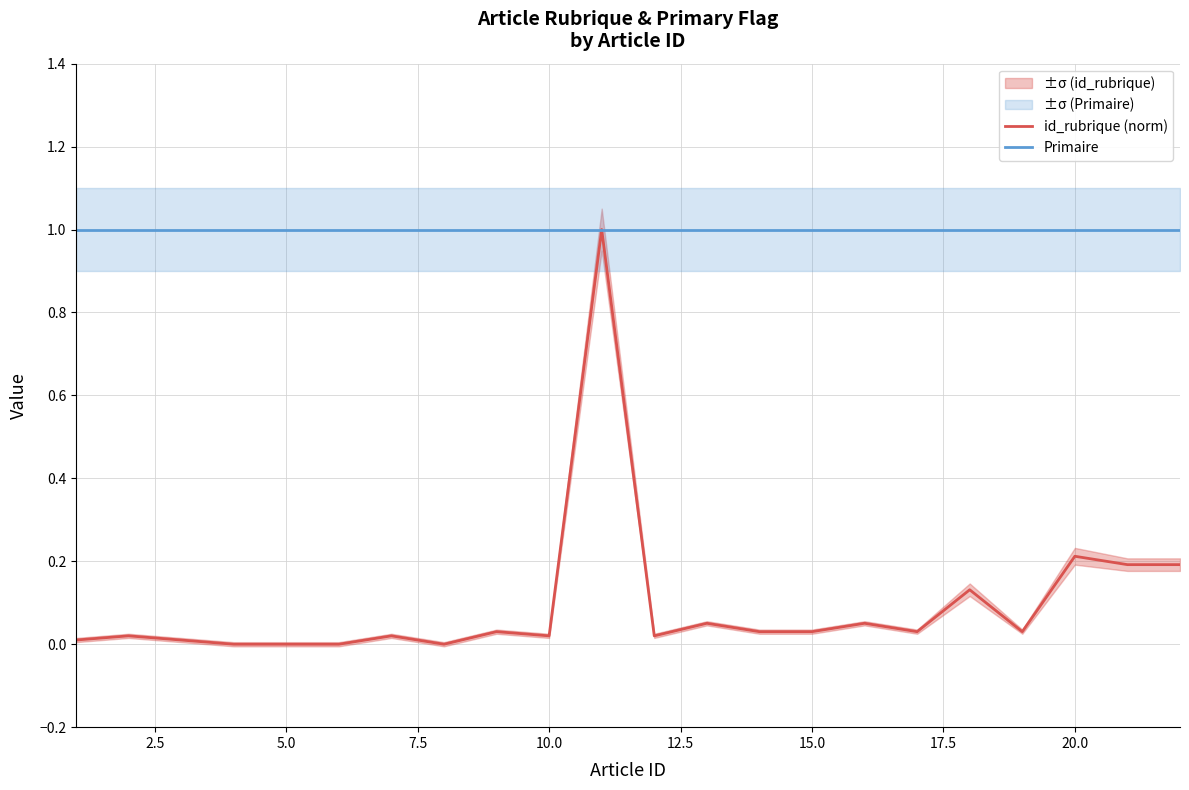

Is the value of Primaire at 10.0 greater than the value of id_rubrique (norm) at 2.5?

Yes